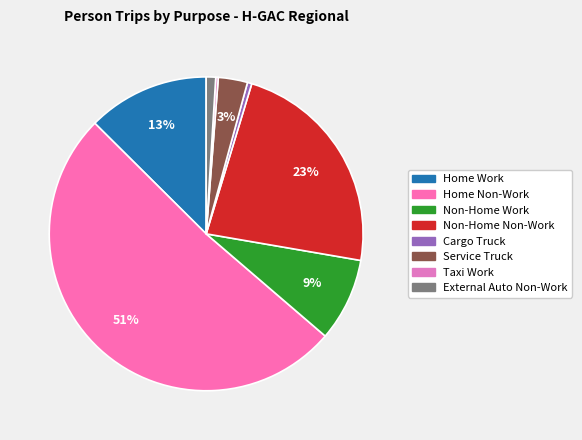

What portion of the pie excludes Non-Home Non-Work?

77.0%